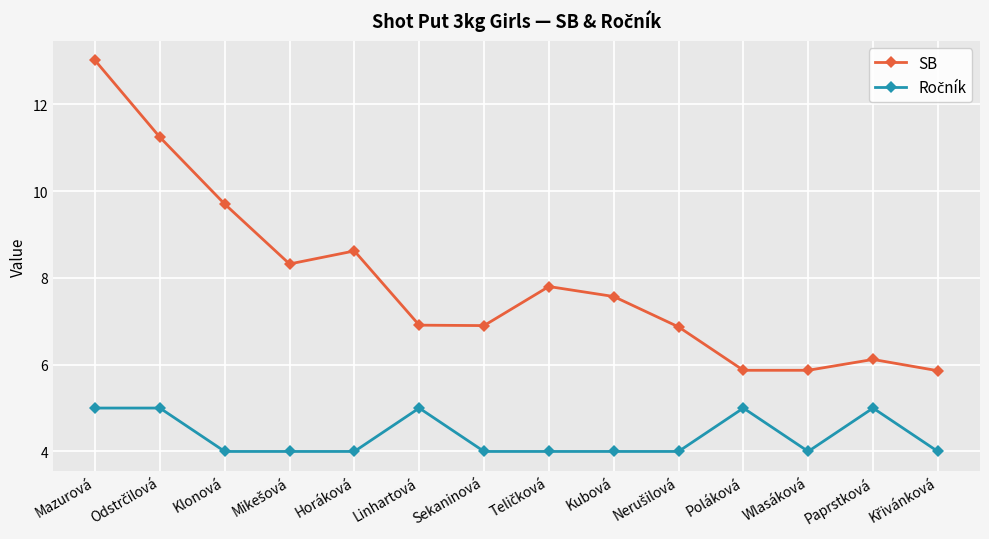

Where is the first local maximum for SB?

Horáková